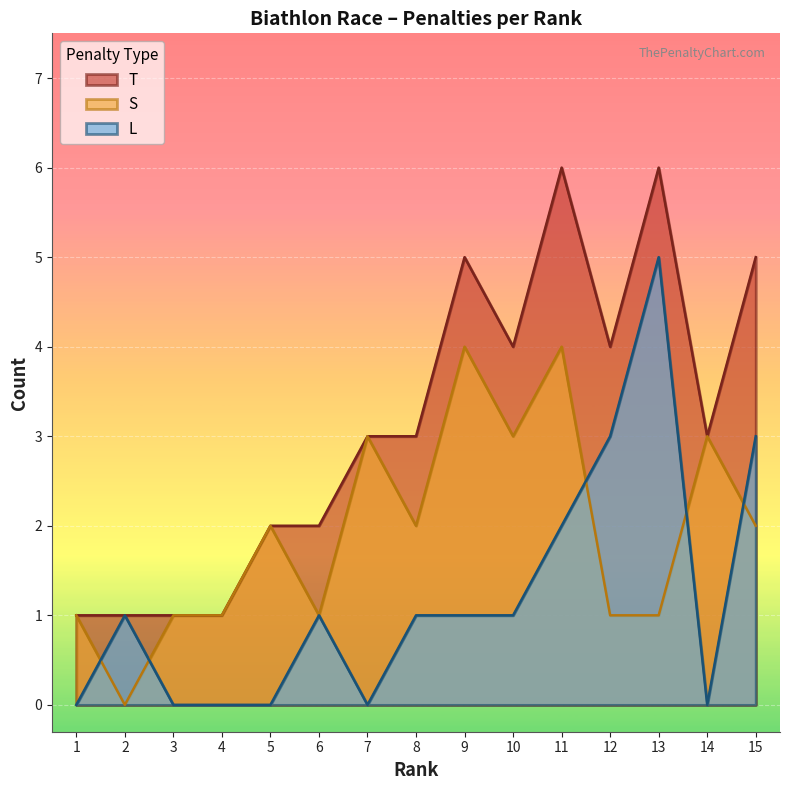

After their last crossing, which series has the higher values: S or L?

L